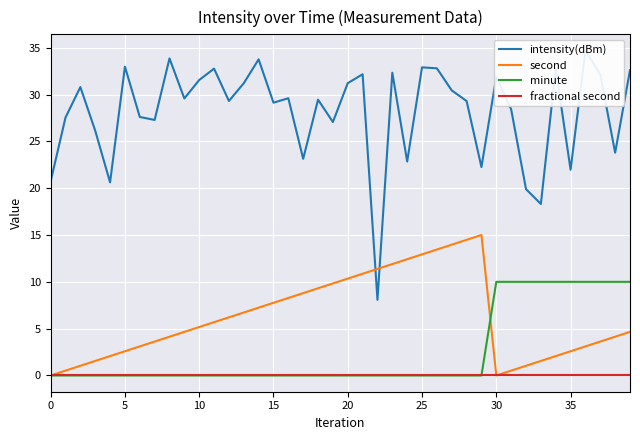

Reading left to right, what are all the values shown in this chart?

intensity(dBm): 20.7	27.5	30.8	26.1	20.6	33.0	27.6	27.3	33.9	29.6	31.6	32.8	29.3	31.2	33.8	29.1	29.6	23.1	29.5	27.1	31.2	32.2	8.1	32.3	22.8	32.9	32.8	30.4	29.3	22.3	31.9	28.4	19.9	18.3	32.8	22.0	34.7	32.1	23.8	32.6
second: 0.0	0.5	1.0	1.6	2.1	2.6	3.1	3.6	4.1	4.7	5.2	5.7	6.2	6.7	7.2	7.8	8.3	8.8	9.3	9.8	10.3	10.9	11.4	11.9	12.4	12.9	13.4	14.0	14.5	15.0	0.0	0.5	1.0	1.6	2.1	2.6	3.1	3.6	4.1	4.7
minute: 0.0	0.0	0.0	0.0	0.0	0.0	0.0	0.0	0.0	0.0	0.0	0.0	0.0	0.0	0.0	0.0	0.0	0.0	0.0	0.0	0.0	0.0	0.0	0.0	0.0	0.0	0.0	0.0	0.0	0.0	10.0	10.0	10.0	10.0	10.0	10.0	10.0	10.0	10.0	10.0
fractional second: 0.0	0.0	0.0	0.0	0.0	0.0	0.0	0.0	0.0	0.0	0.0	0.0	0.0	0.0	0.0	0.0	0.0	0.0	0.0	0.0	0.0	0.0	0.0	0.0	0.0	0.0	0.0	0.0	0.0	0.0	0.0	0.0	0.0	0.0	0.0	0.0	0.0	0.0	0.0	0.0